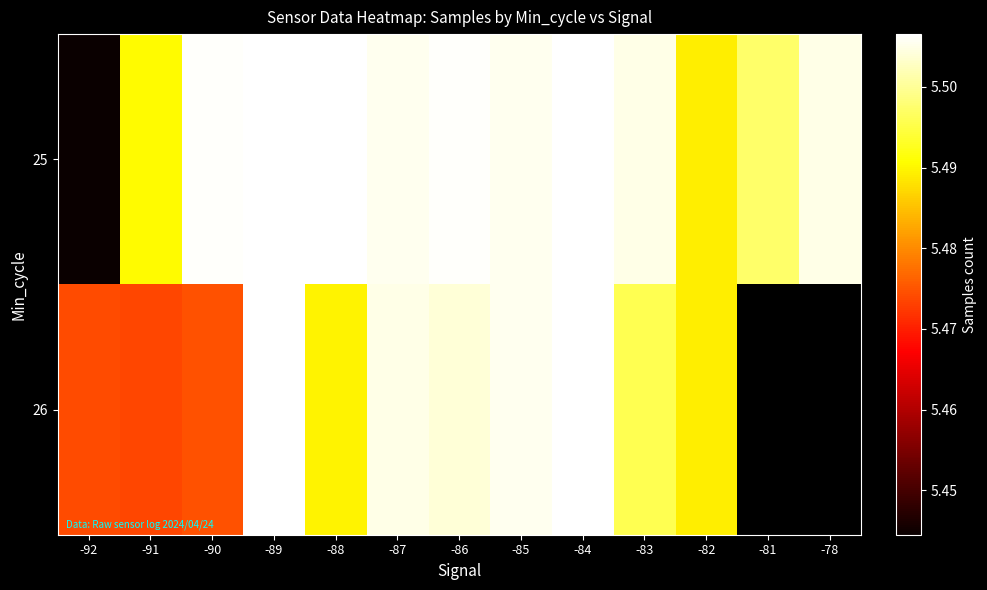

How many data points does each series have?

13